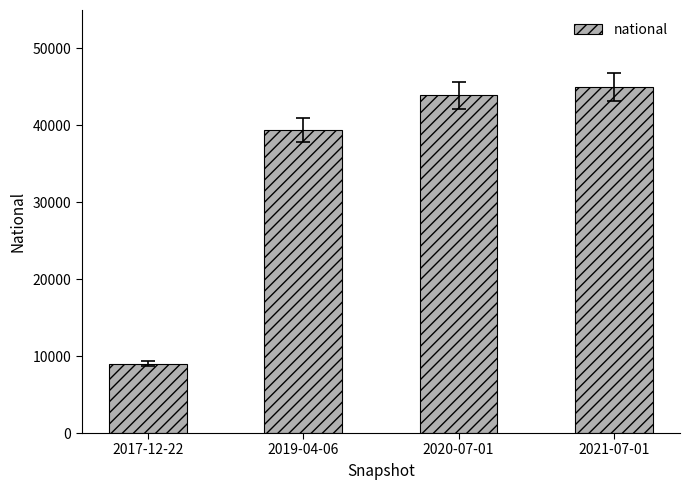

What is the label of the 3rd bar from the left?

2020-07-01